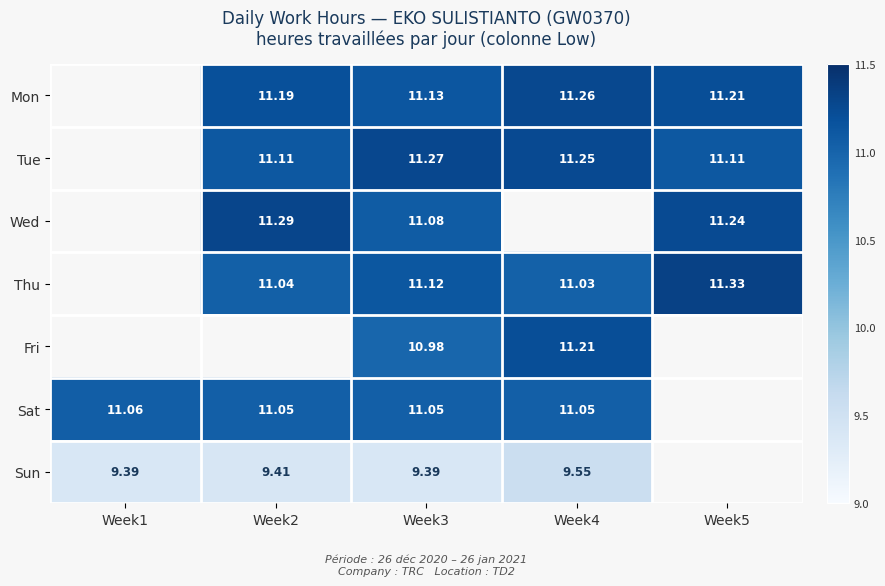

Is the value of Fri at Week4 greater than the value of Tue at Week3?

No